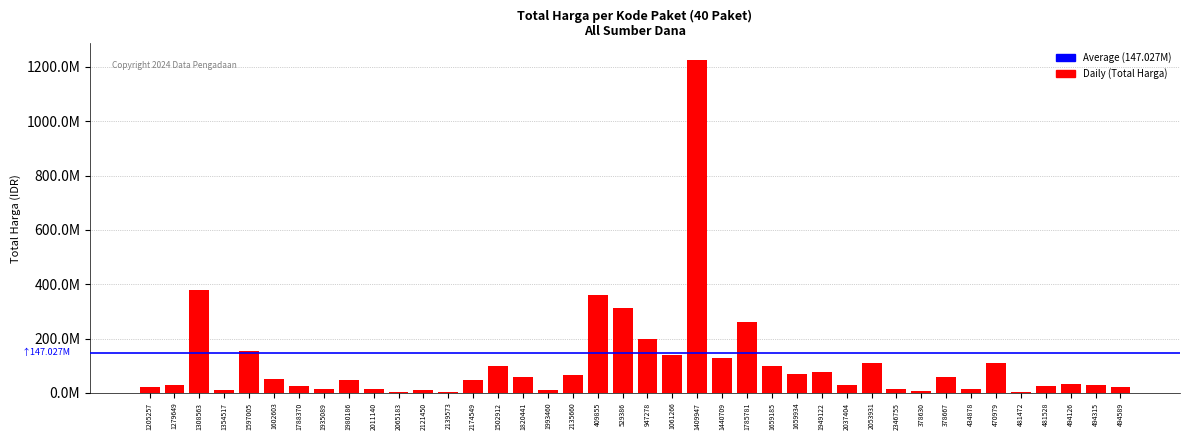

Are the bars horizontal?

No